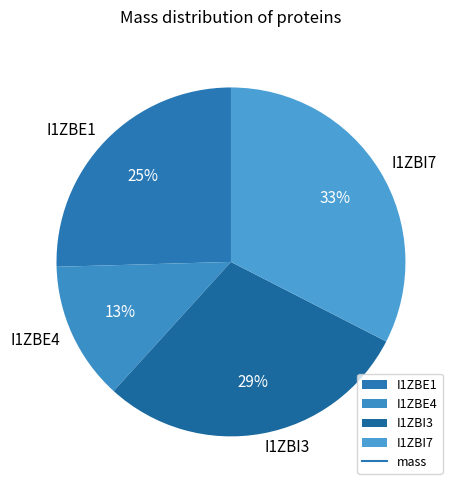

Is the sum of I1ZBE4 and I1ZBI7 greater than half?

No